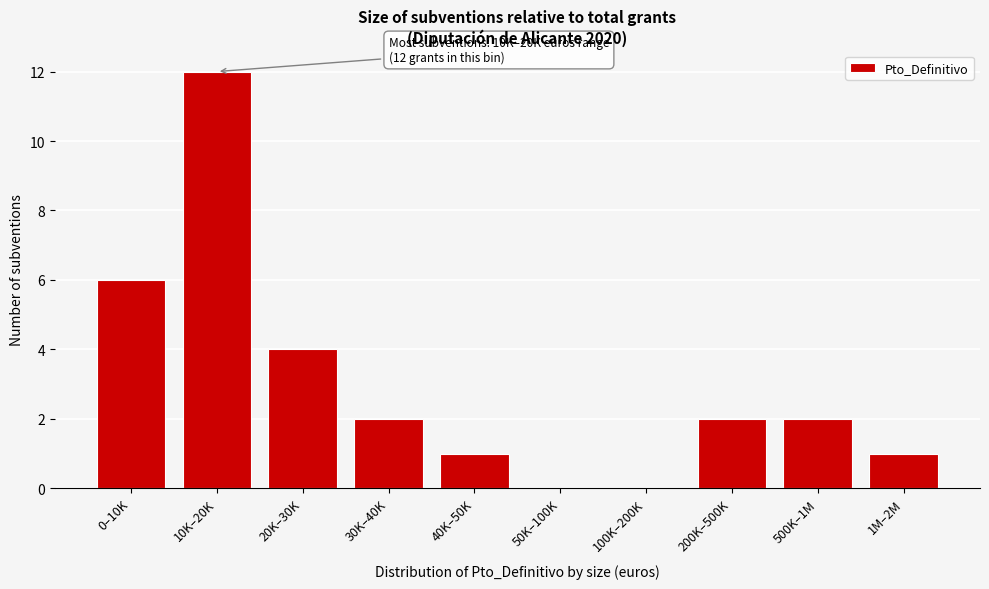

Reading left to right, list all the values displayed in this chart.

0–10K=6	10K–20K=12	20K–30K=4	30K–40K=2	40K–50K=1	50K–100K=0	100K–200K=0	200K–500K=2	500K–1M=2	1M–2M=1